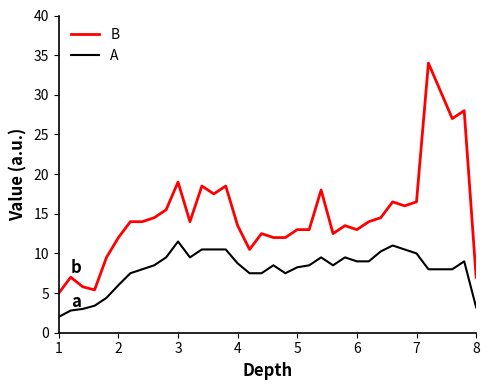

Which series has the widest spread of values?

B